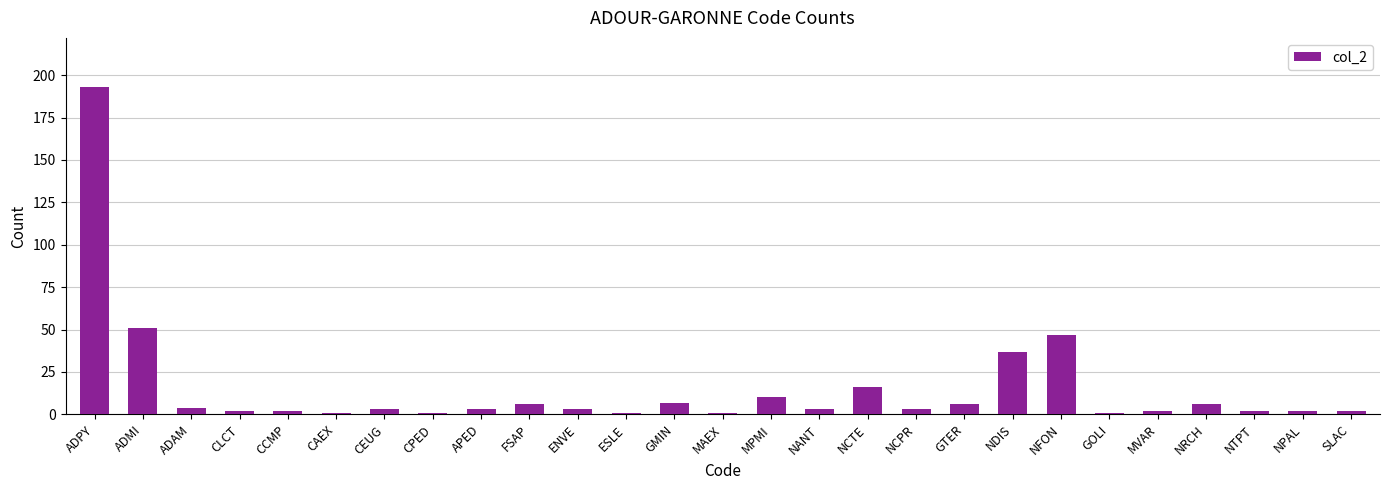

What is the sum of the values at CAEX and GMIN?

8